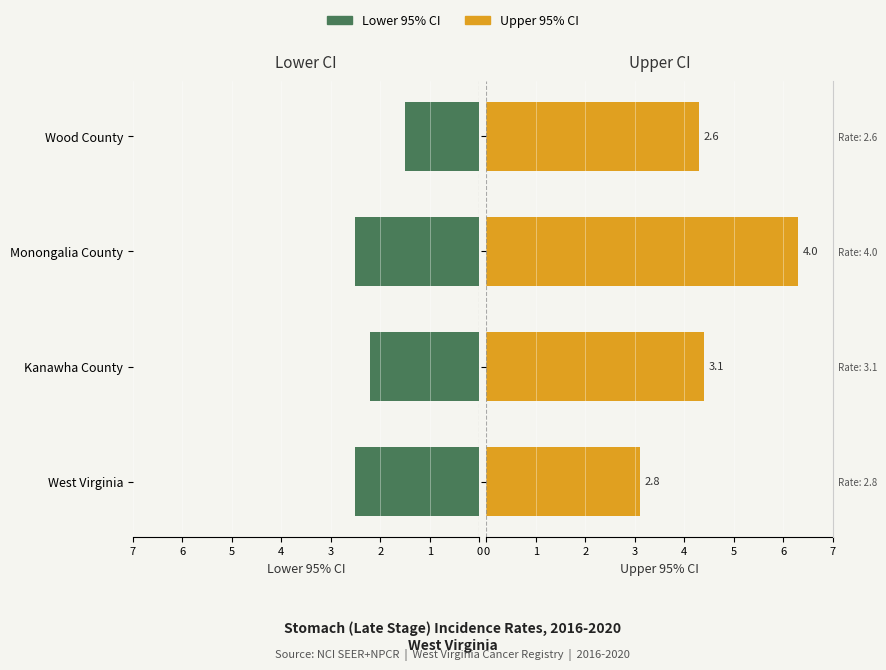

How many bars are there in total?

8